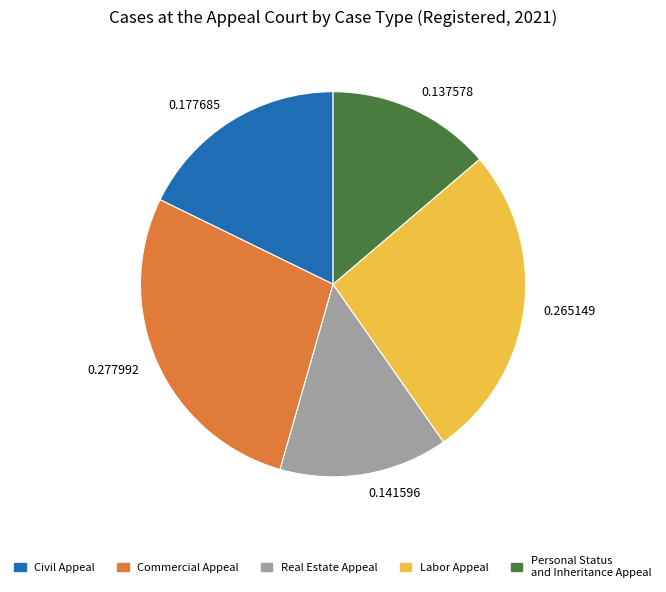

How many slices are in this pie chart?

5